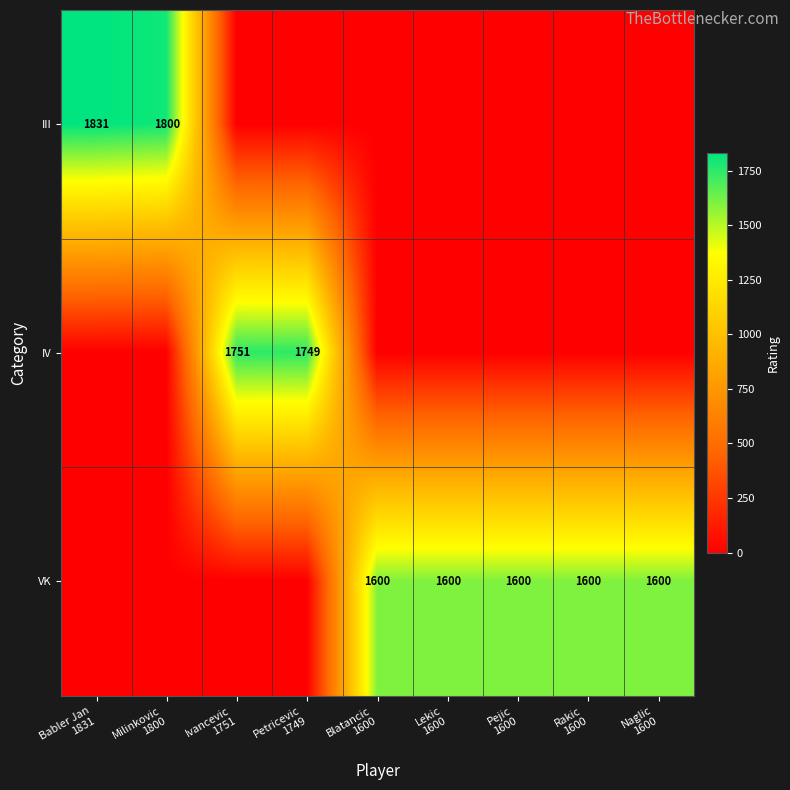

Is it true that VK equals 2879 at Rakic 1600?

False